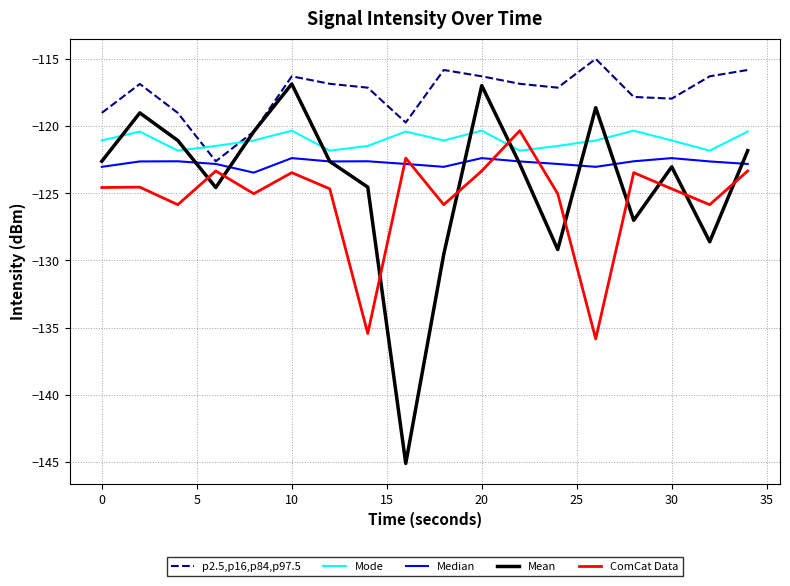

Rank the series by their average value, from lowest to highest.

ComCat Data, Mean, Median, Mode, p2.5,p16,p84,p97.5